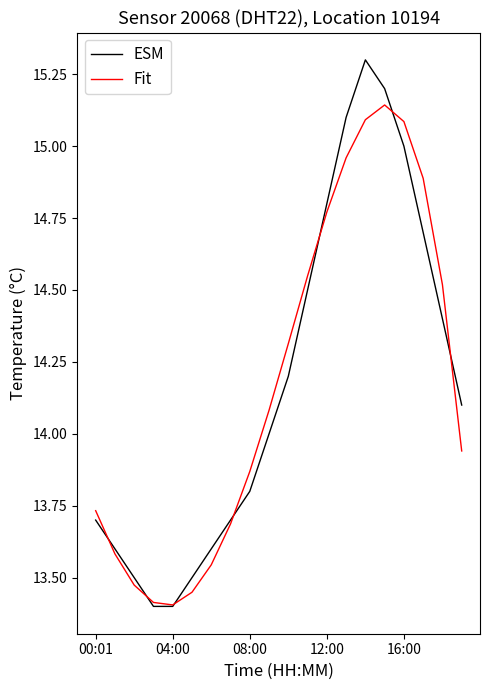

What is the maximum value shown in the chart?

15.3